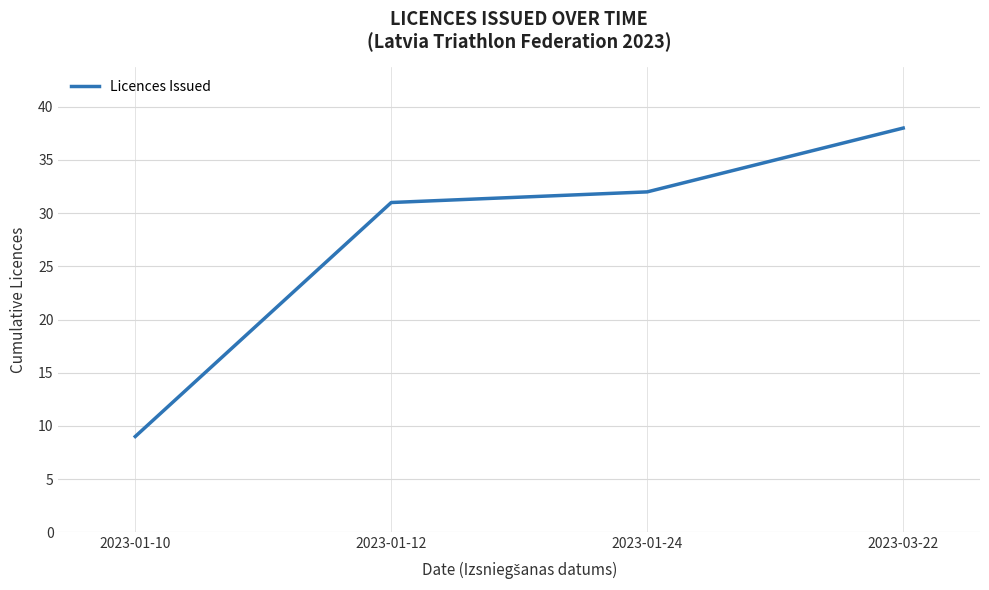

Reading left to right, transcribe all the data shown in this chart.

2023-01-10=9	2023-01-12=31	2023-01-24=32	2023-03-22=38